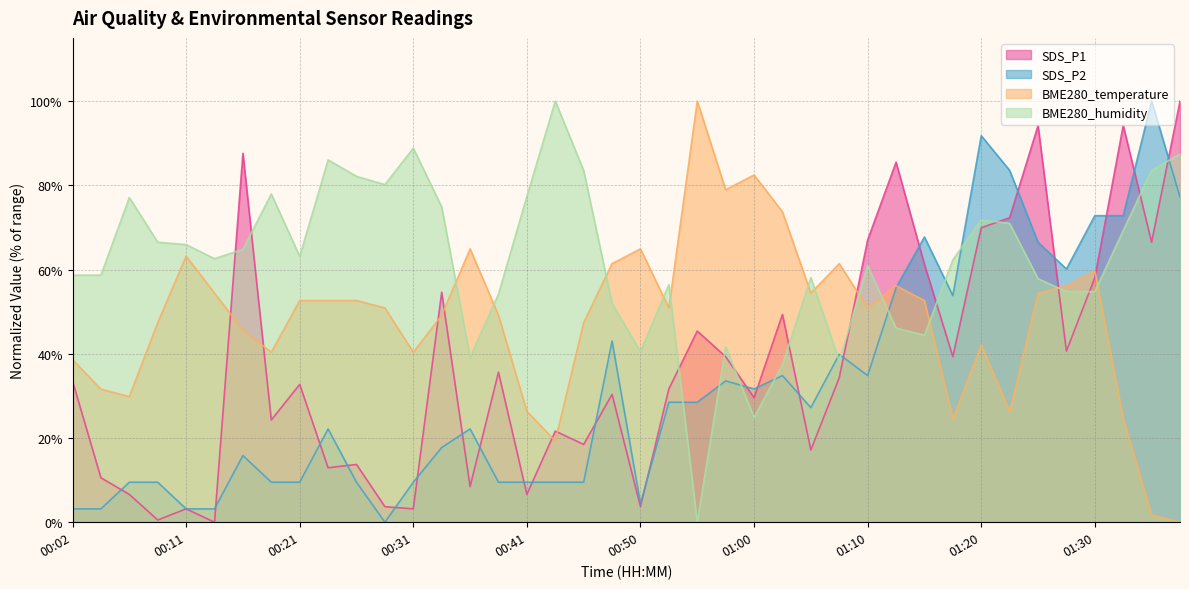

Which label corresponds to the smallest value in the chart?

00:14